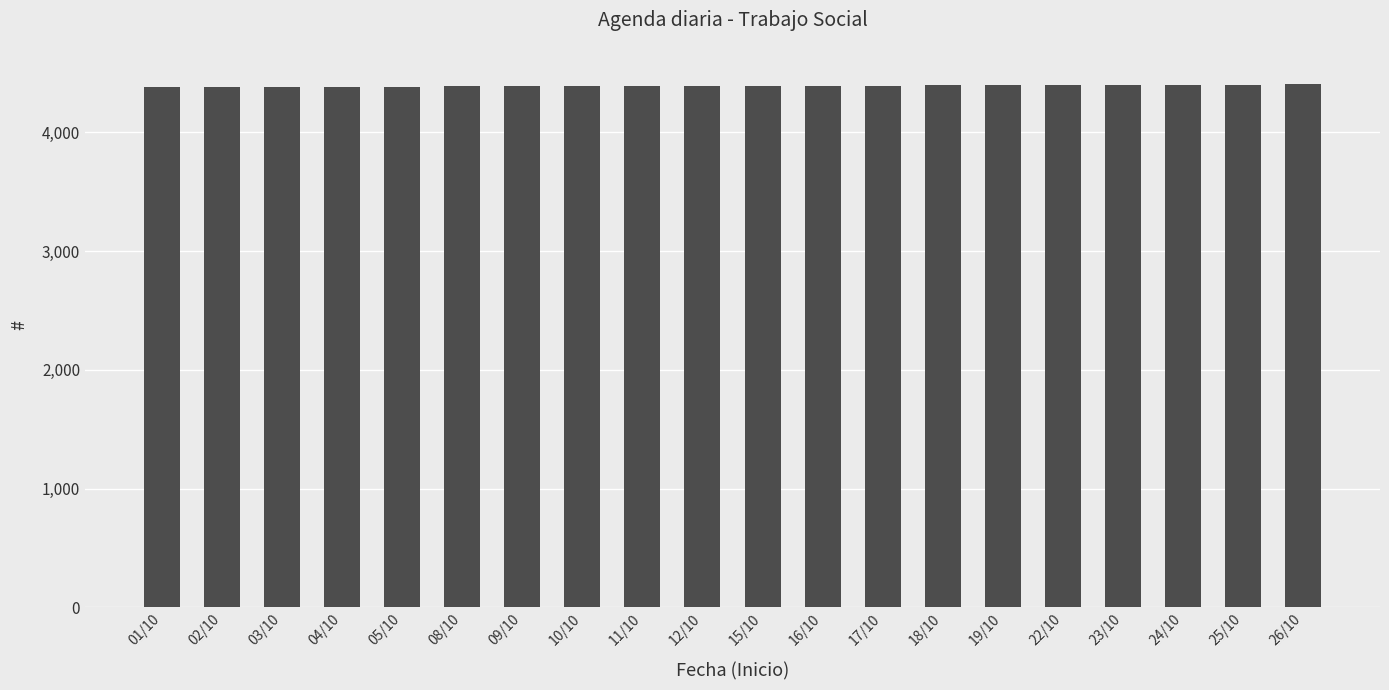

What is the sum of the values at 18/10 and 08/10?

8782